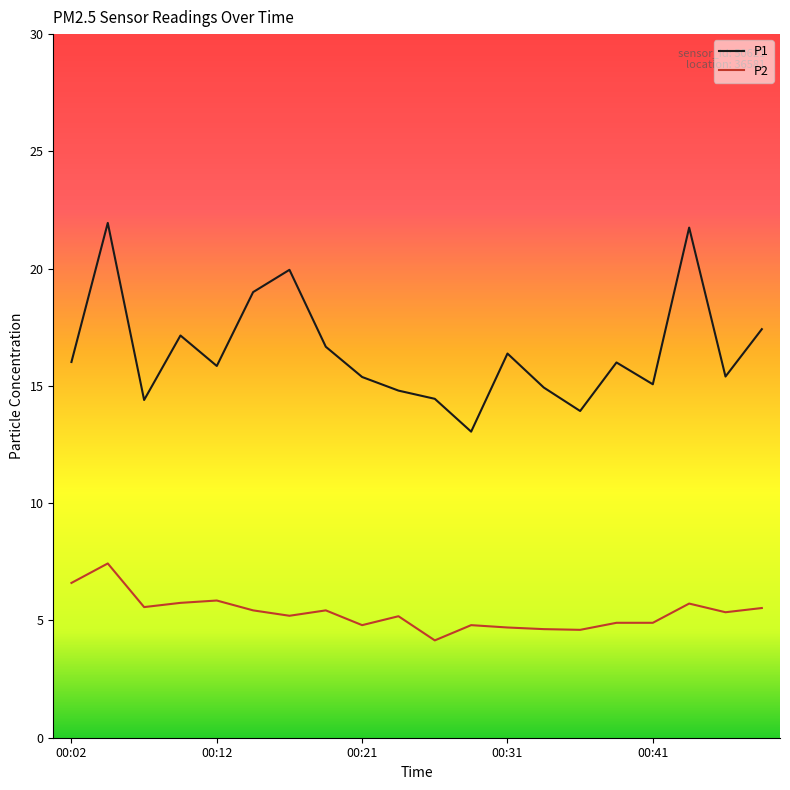

Which series has the largest total across all categories?

P1